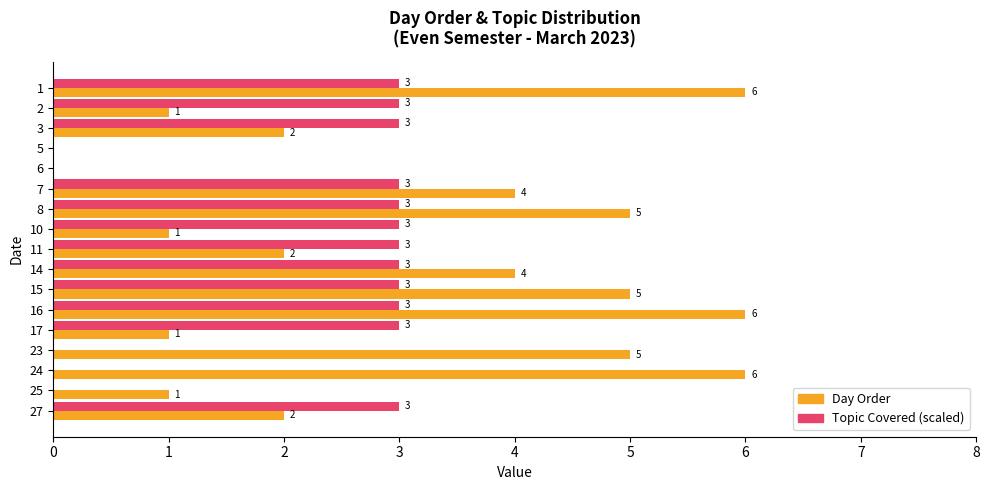

Which series changed the most between 1 and 24?

Topic Covered (scaled)